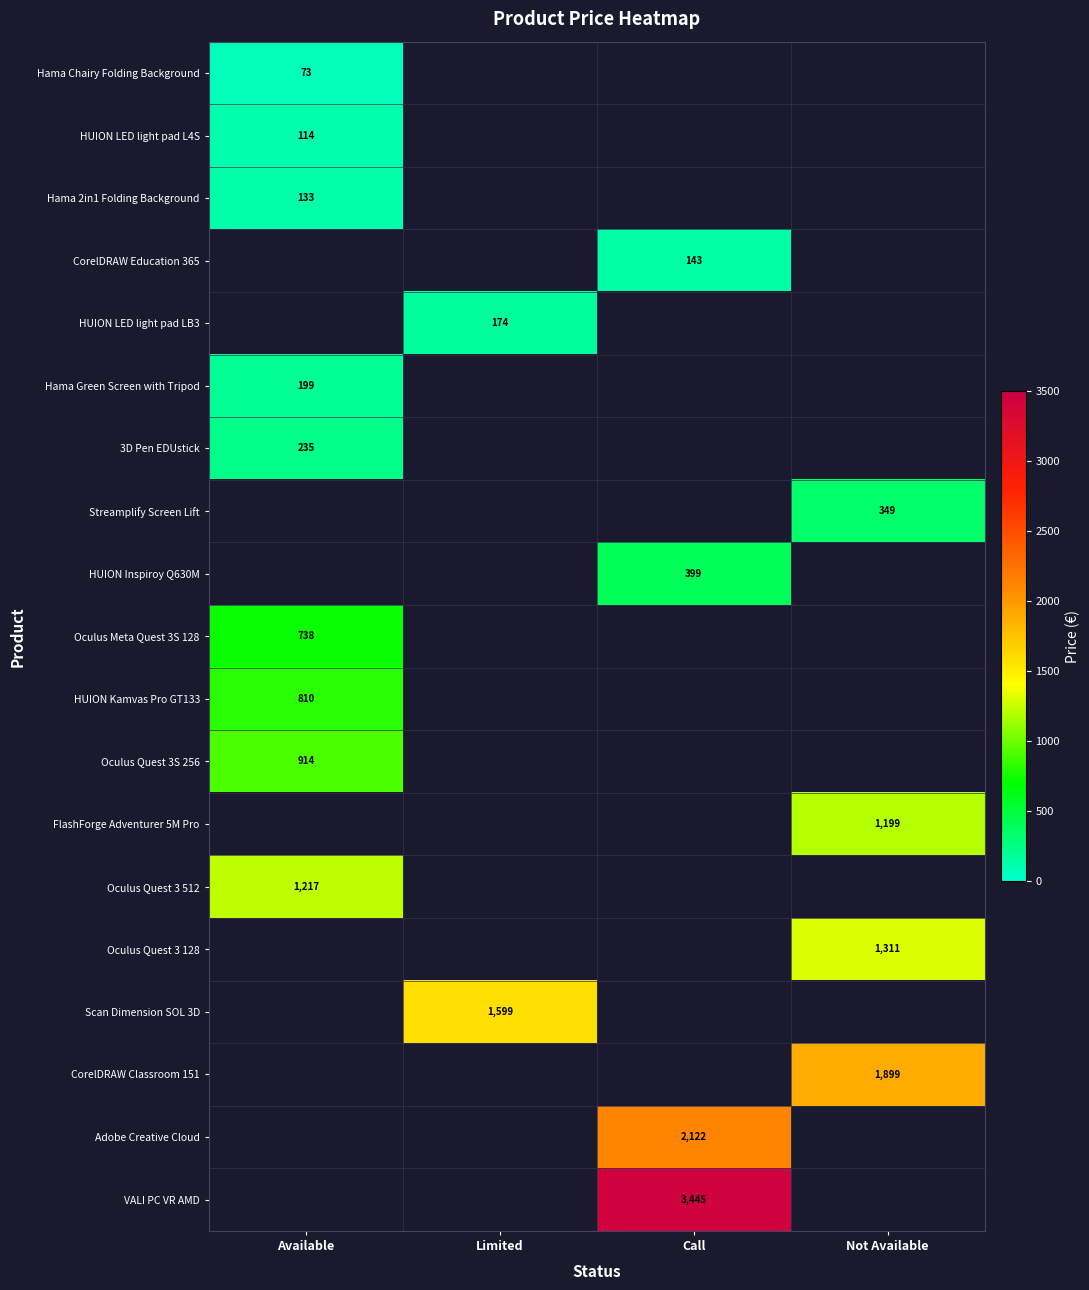

The HUION Kamvas Pro GT133 series shows 334.0 at Available. True or false?

False